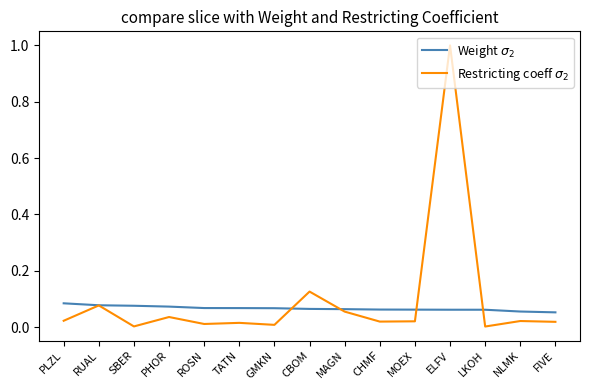

Count the number of data series in this chart.

2